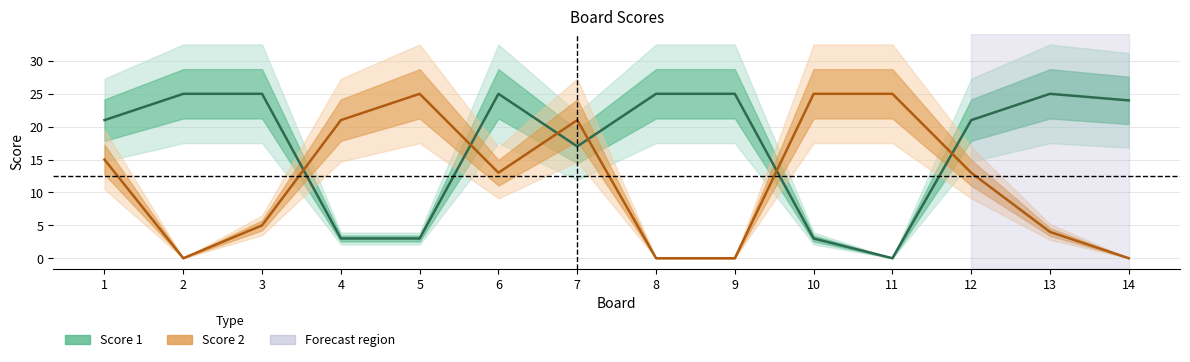

Reading left to right, list all the values displayed in this chart.

Score 1: 1=21	2=25	3=25	4=3	5=3	6=25	7=17	8=25	9=25	10=3	11=0	12=21	13=25	14=24
Score 2: 1=15	2=0	3=5	4=21	5=25	6=13	7=21	8=0	9=0	10=25	11=25	12=13	13=4	14=0